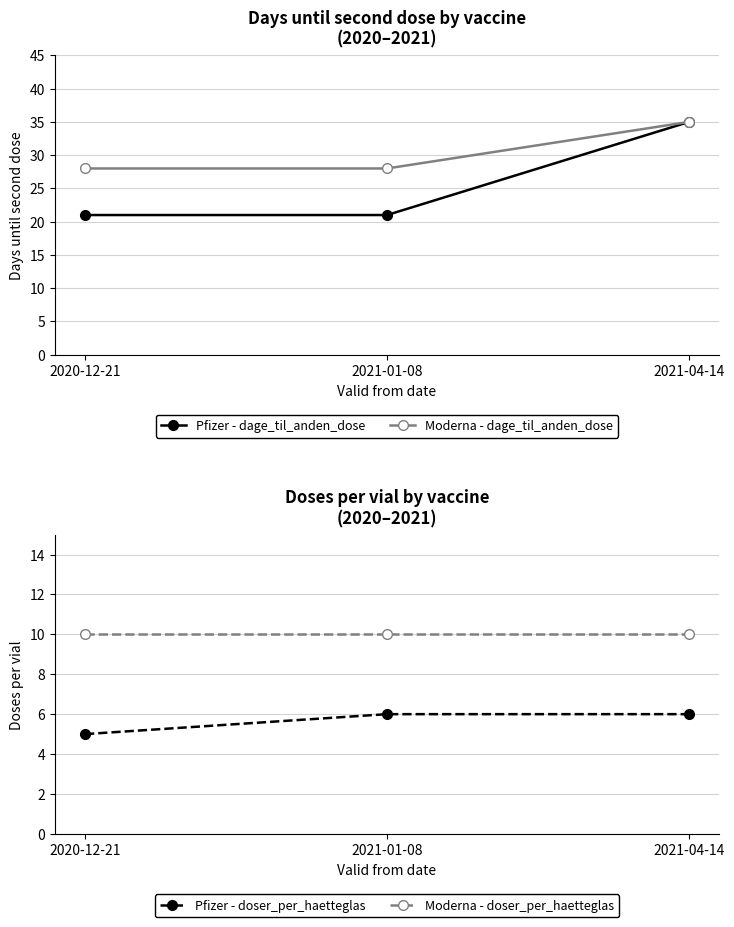

Read the Moderna - dage_til_anden_dose value at 2020-12-21.

28